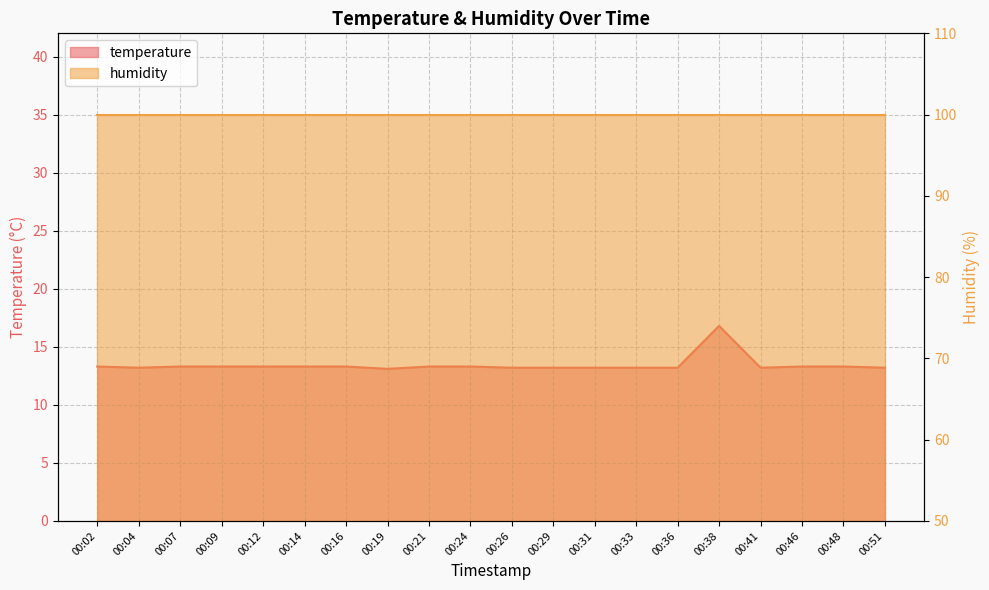

List the labels in order of value, largest first.

00:38, 00:02, 00:07, 00:09, 00:12, 00:14, 00:16, 00:21, 00:24, 00:46, 00:48, 00:04, 00:26, 00:29, 00:31, 00:33, 00:36, 00:41, 00:51, 00:19